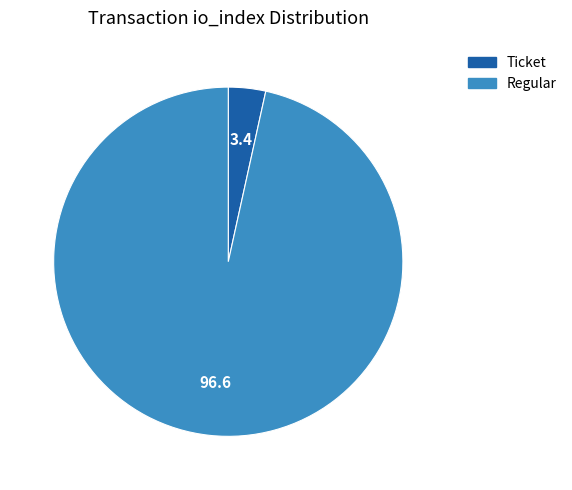

Is there any slice that represents more than half of the pie?

Yes